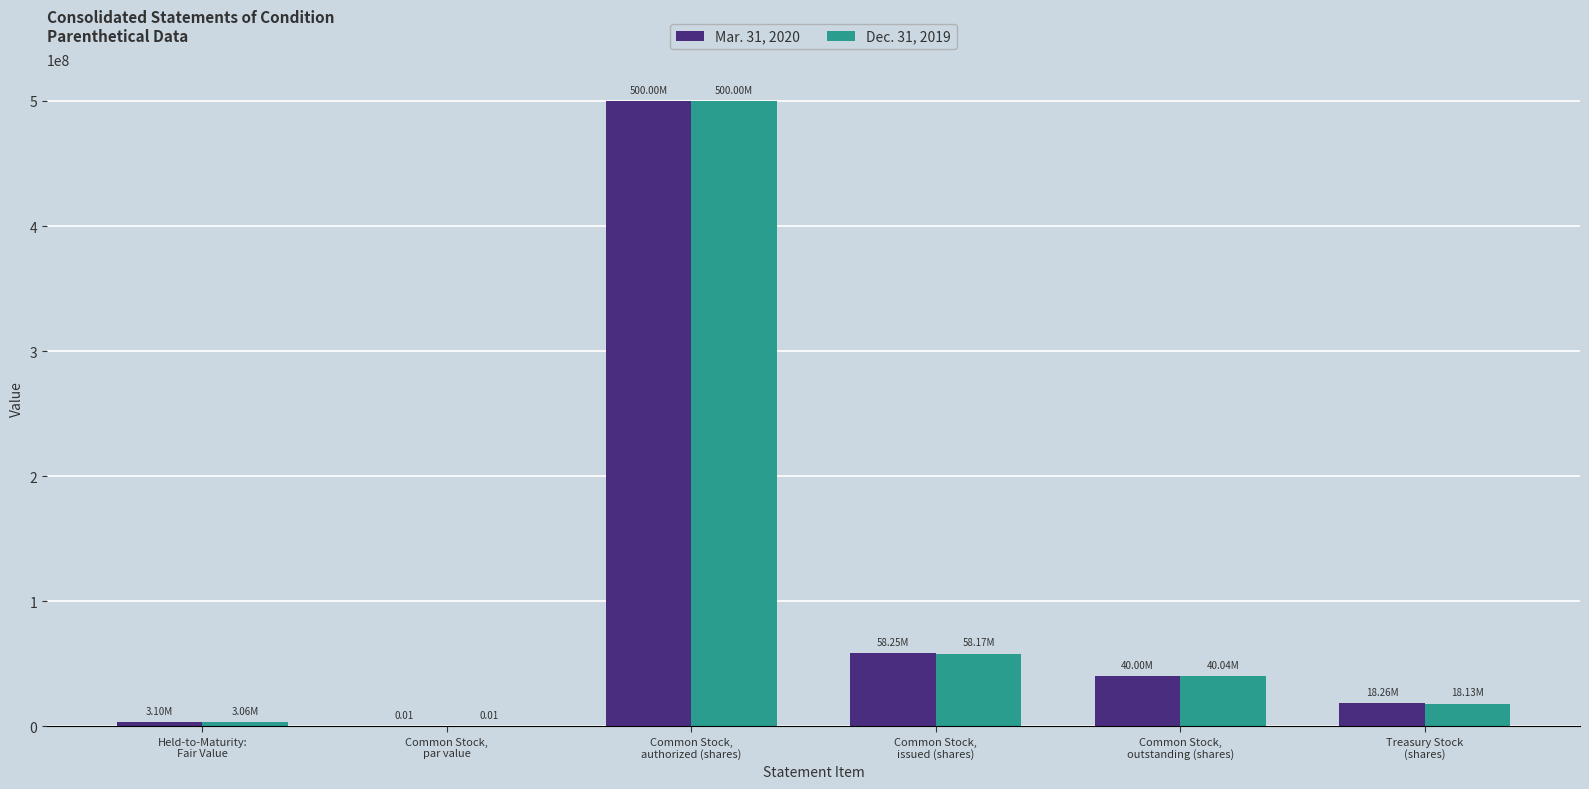

The Dec. 31, 2019 series shows 40039695.0 at Common Stock,
outstanding (shares). True or false?

True